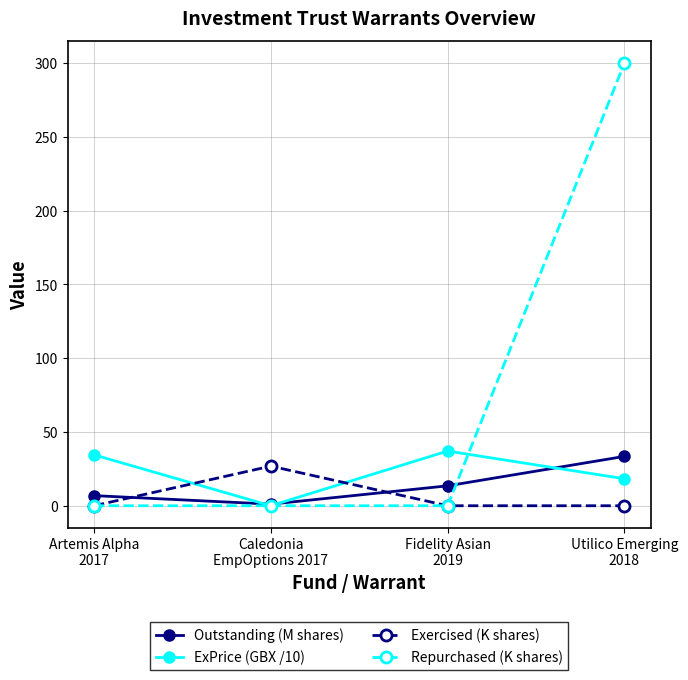

Which series has the largest total across all categories?

Repurchased (K shares)